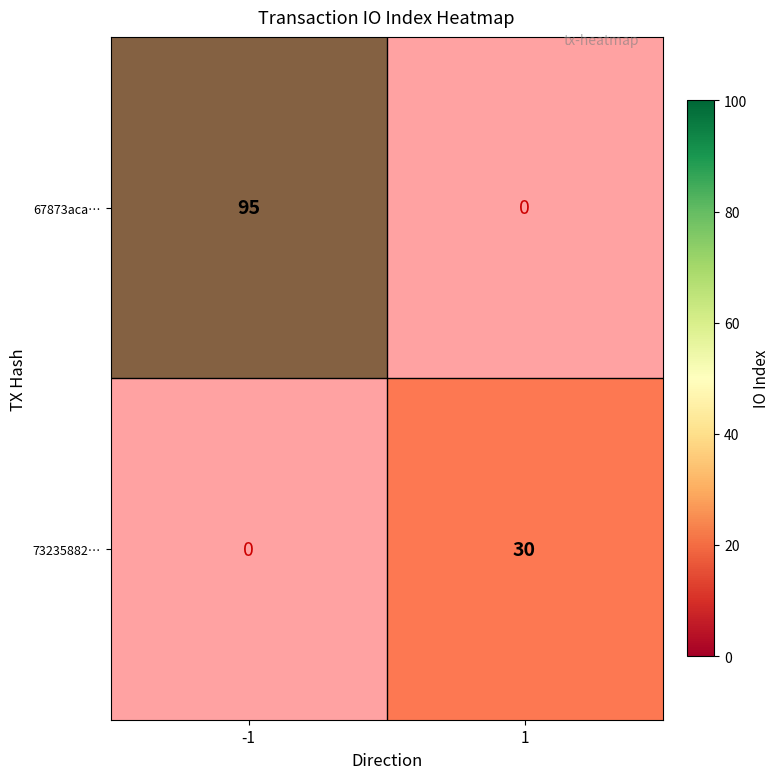

Rank the series by their average value, from highest to lowest.

67873acae07f73069c1a459673ee1736f5956da, 73235882ef506584330afb2d64ba796b9fe4315